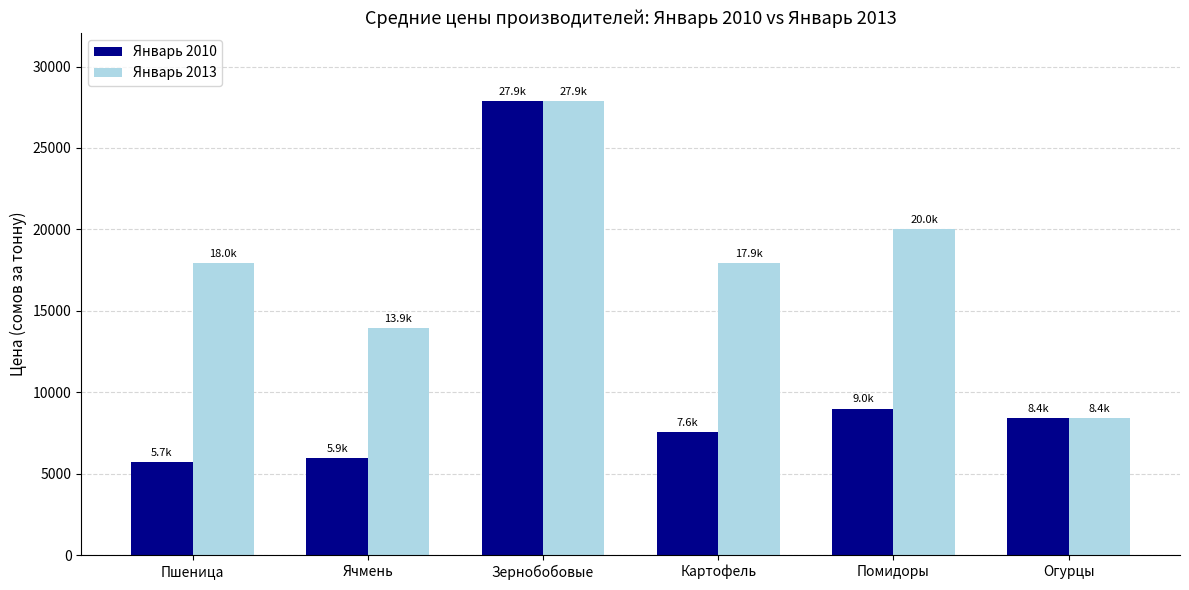

At how many categories does at least one series exceed 6677?

6